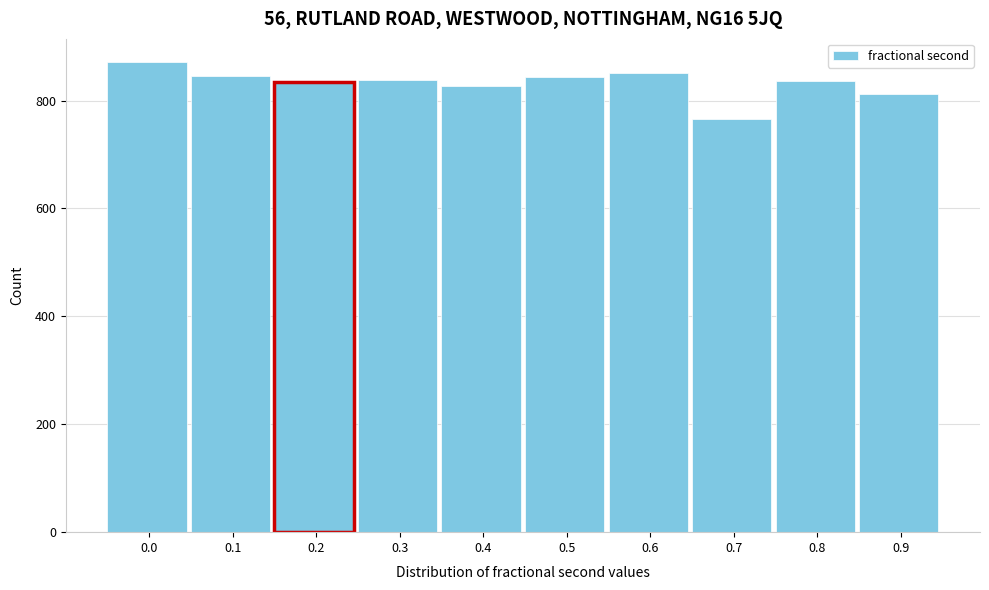

What is the smallest value displayed?

766